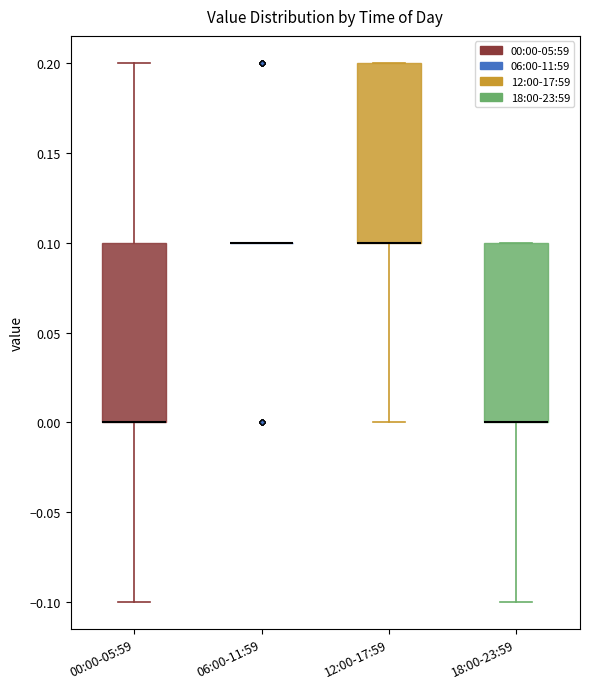

Reading left to right, read every box against the y-axis: the position of its median line, the range the box covers, and the ends of its whiskers. The values are not printed on the chart, so give them approximately, as read against the axis.

00:00-05:59: median 0.0 (drawn on the box's lower edge), box 0.0 to 0.1, whiskers -0.1 to 0.2
06:00-11:59: box collapsed to a line at 0.1, whiskers 0.1 to 0.1
12:00-17:59: median 0.1 (drawn on the box's lower edge), box 0.1 to 0.2, whiskers 0.0 to 0.2
18:00-23:59: median 0.0 (drawn on the box's lower edge), box 0.0 to 0.1, whiskers -0.1 to 0.1